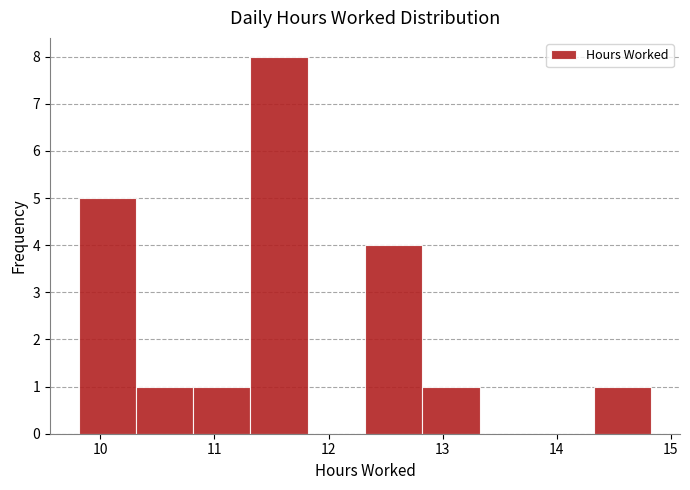

Reading left to right, transcribe this chart: for each bar, give the range it covers on the x-axis and its height. Neither the bar edges nor the heights are printed on the chart, so give them approximately, as read against the axes.

9.8 to 10.3: 5
10.3 to 10.8: 1
10.8 to 11.3: 1
11.3 to 11.8: 8
11.8 to 12.3: 0
12.3 to 12.8: 4
12.8 to 13.3: 1
13.3 to 13.8: 0
13.8 to 14.3: 0
14.3 to 14.8: 1